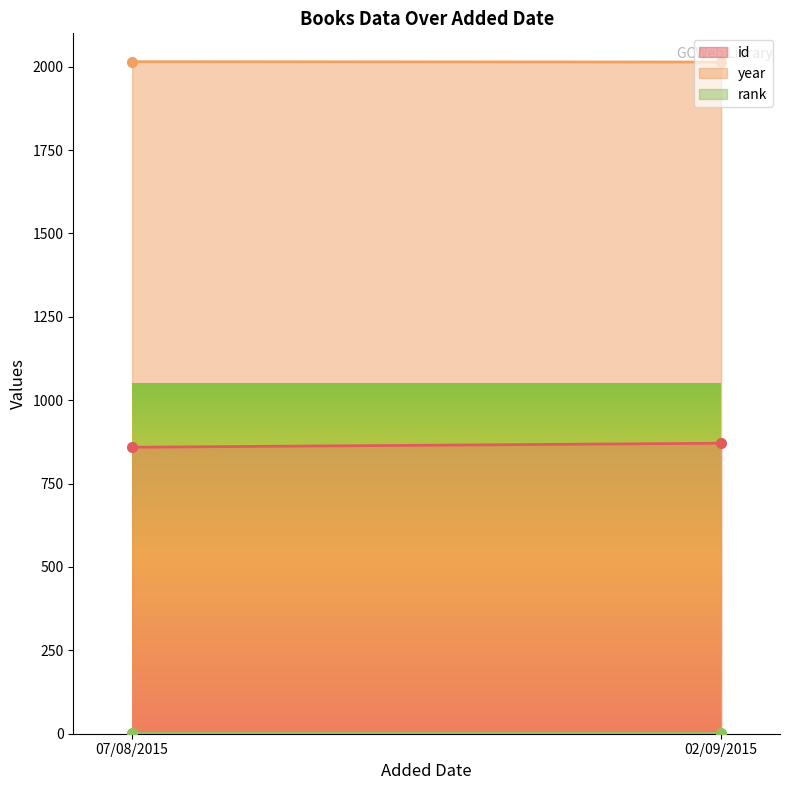

Reading left to right, extract all data points from this chart.

id: 859	871
year: 2015	2014
rank: 1	1